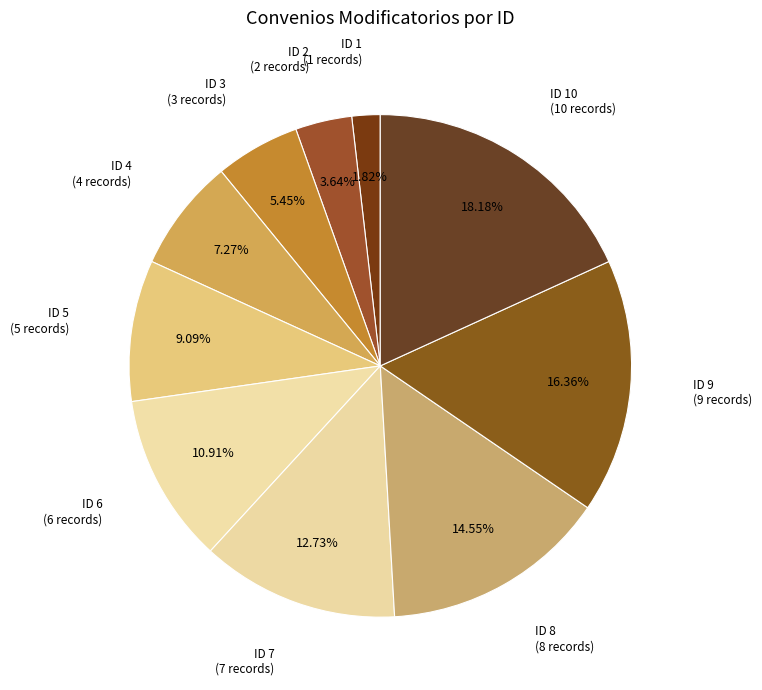

Count the number of slices in the pie.

10